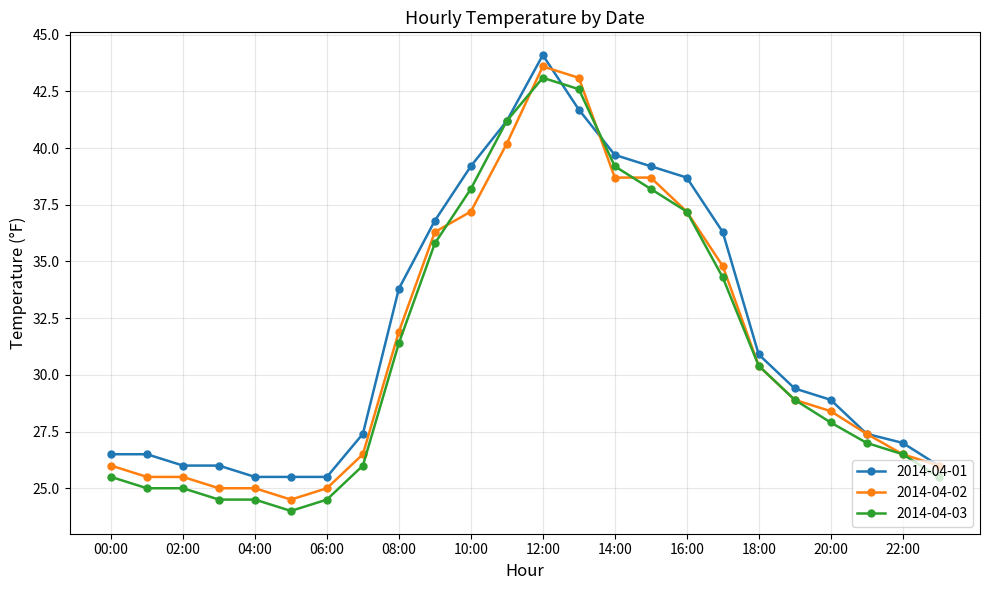

What is the value of the 2014-04-02 point at the 13th from the left?

43.6